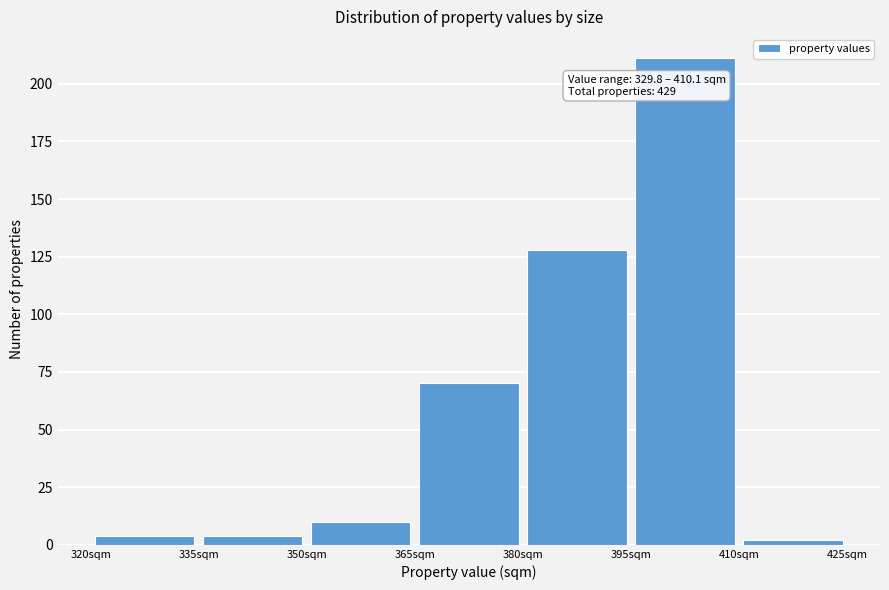

Over which range of the x-axis is the bar tallest?

395 to 410